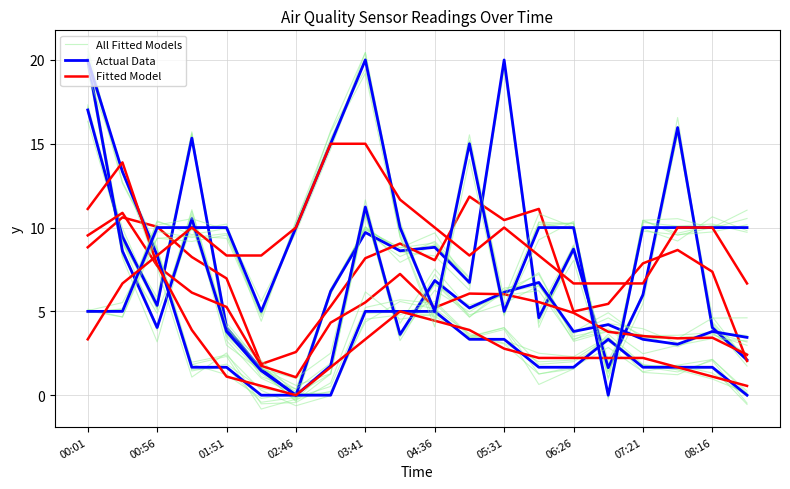

Reading left to right, list all the values displayed in this chart.

All Fitted Models: 17.1	9.0	5.7	15.7	3.3	1.0	0.1	6.1	9.7	8.3	9.2	7.0	20.0	5.1	8.9	1.3	6.1	15.6	4.4	2.1
Actual Data: 17.0	9.5	5.4	15.3	4.0	1.5	0.0	6.2	9.7	8.6	8.8	6.7	20.0	4.6	8.7	1.6	6.0	16.0	4.0	2.1
Fitted Model: 8.8	10.6	10.0	8.2	7.0	1.9	2.6	5.3	8.2	9.0	8.1	11.8	10.4	11.1	5.0	5.4	7.9	8.7	7.4	2.0